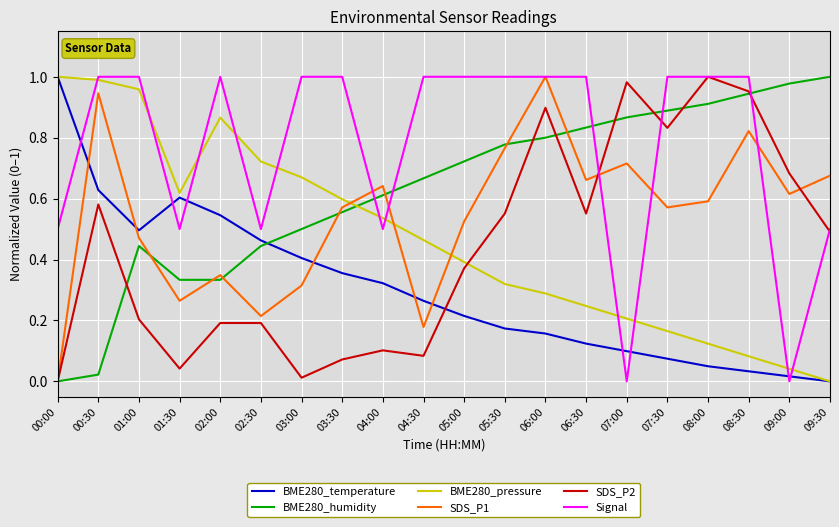

What position from the left is 02:30?

6